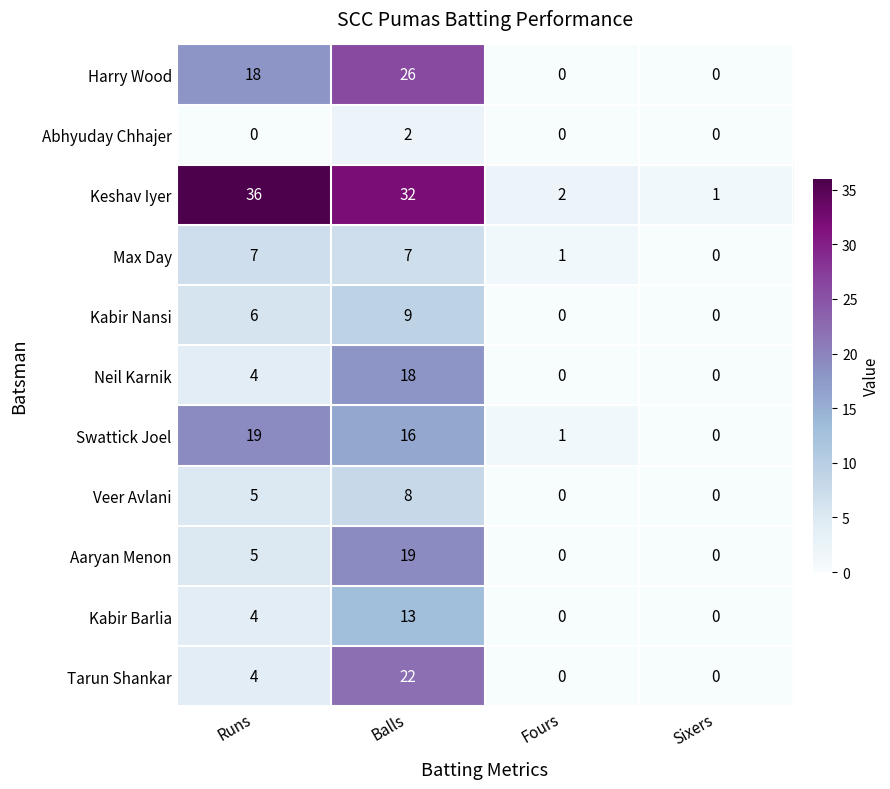

The value of Kabir Nansi at Fours is -4. True or false?

False